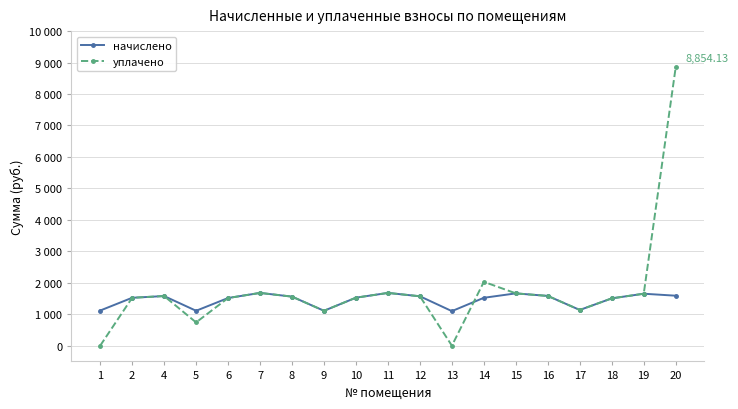

The value of начислено at 17 is 1995.9. True or false?

False